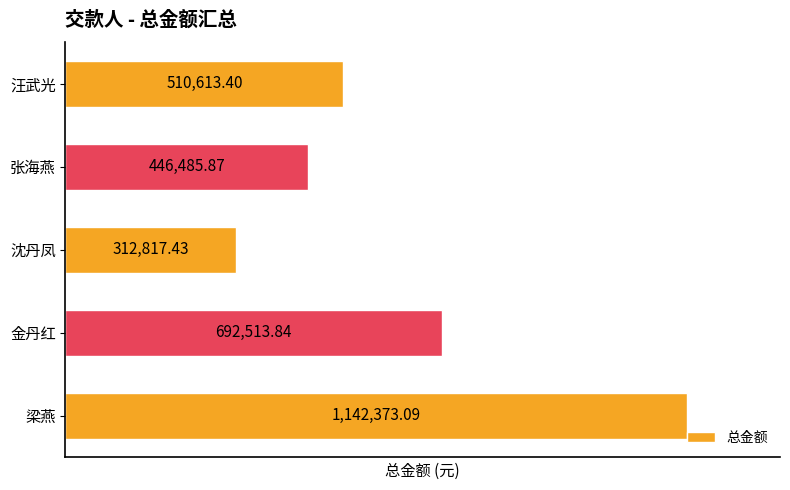

Which has a higher value, 张海燕 or 沈丹凤?

张海燕